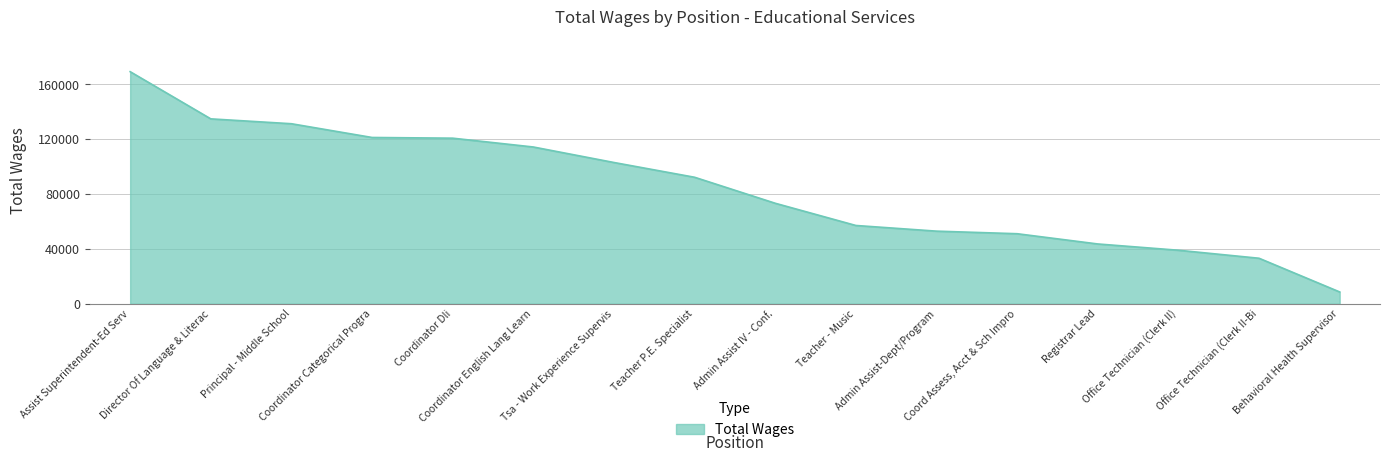

What position from the left is Office Technician (Clerk II-Bi?

15